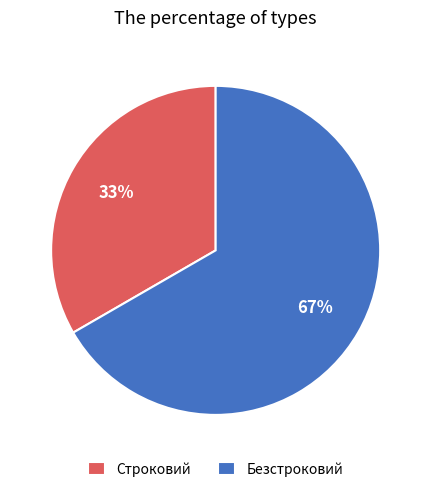

Count the number of slices in the pie.

2